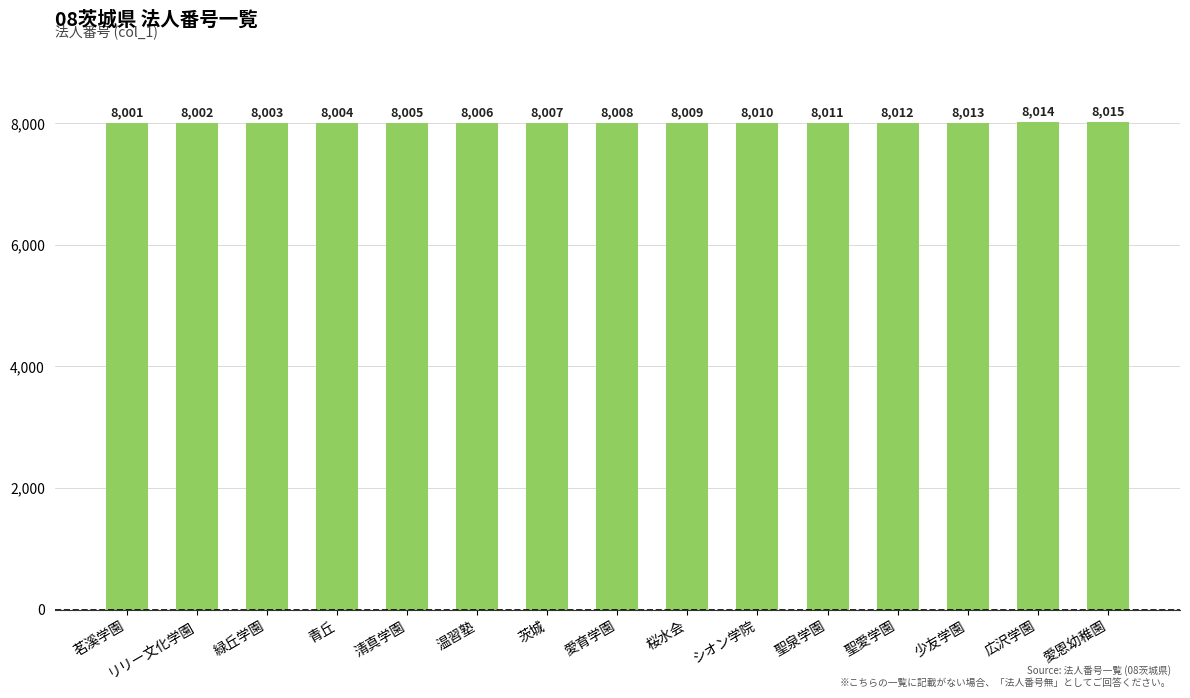

List the labels in order of value, largest first.

愛恩幼稚園, 広沢学園, 少友学園, 聖愛学園, 聖泉学園, シオン学院, 桜水会, 愛育学園, 茨城, 温習塾, 清真学園, 青丘, 緑丘学園, リリー文化学園, 茗溪学園